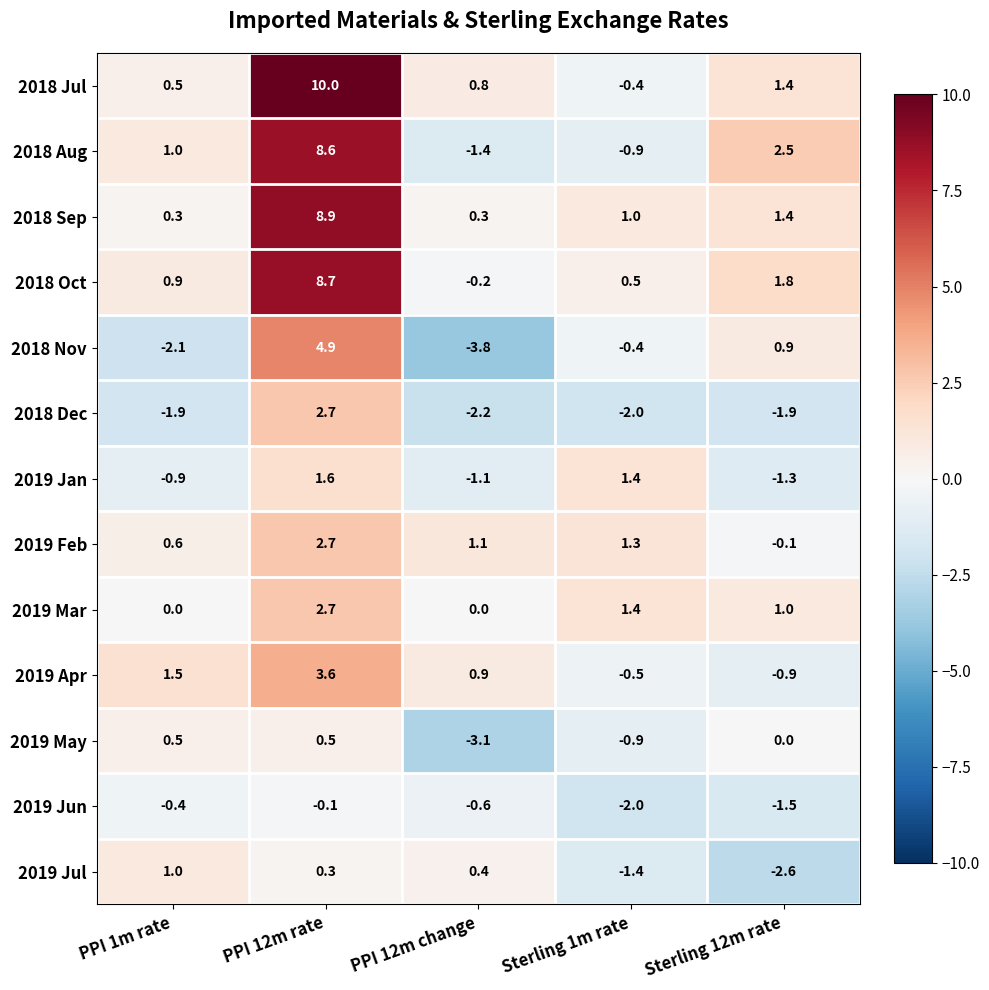

Where does the 2018 Jul series first go above 0?

PPI 1m rate